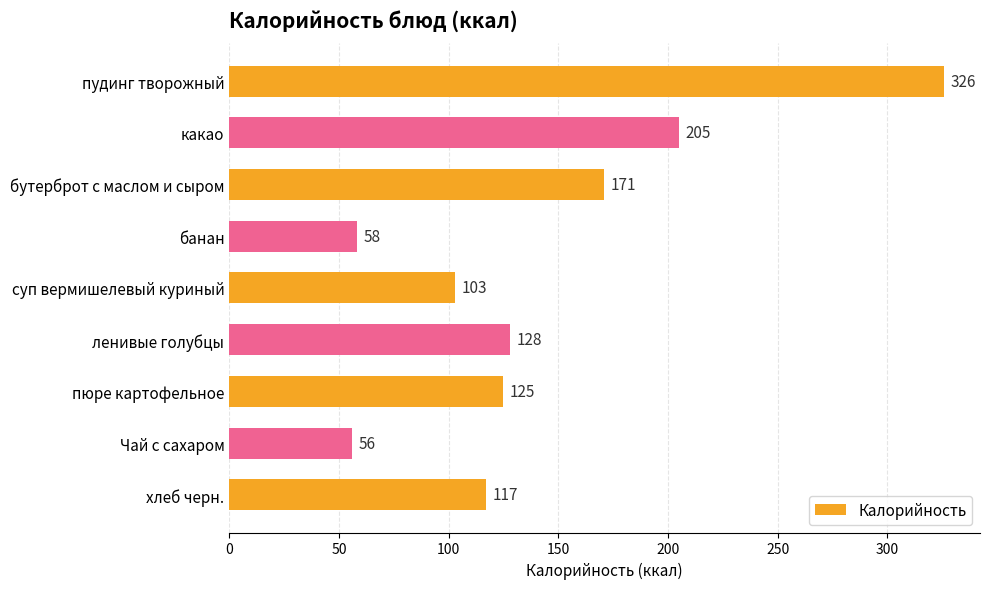

What is the label of the 1st bar from the top?

пудинг творожный